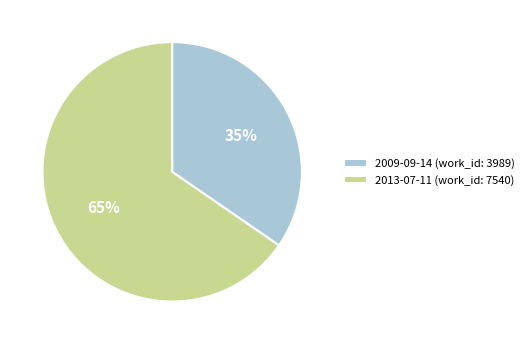

Approximately how many times larger is the value at 2009-09-14 compared to 2013-07-11?

0.5